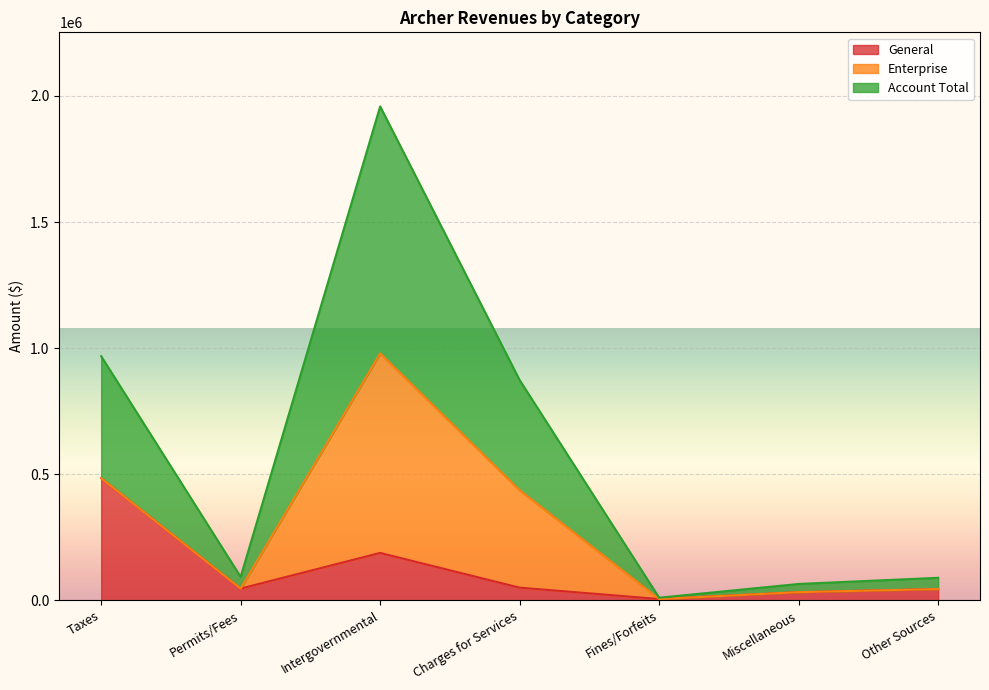

Rank the categories by Account Total value from lowest to highest.

Fines/Forfeits, Miscellaneous, Other Sources, Permits/Fees, Charges for Services, Taxes, Intergovernmental